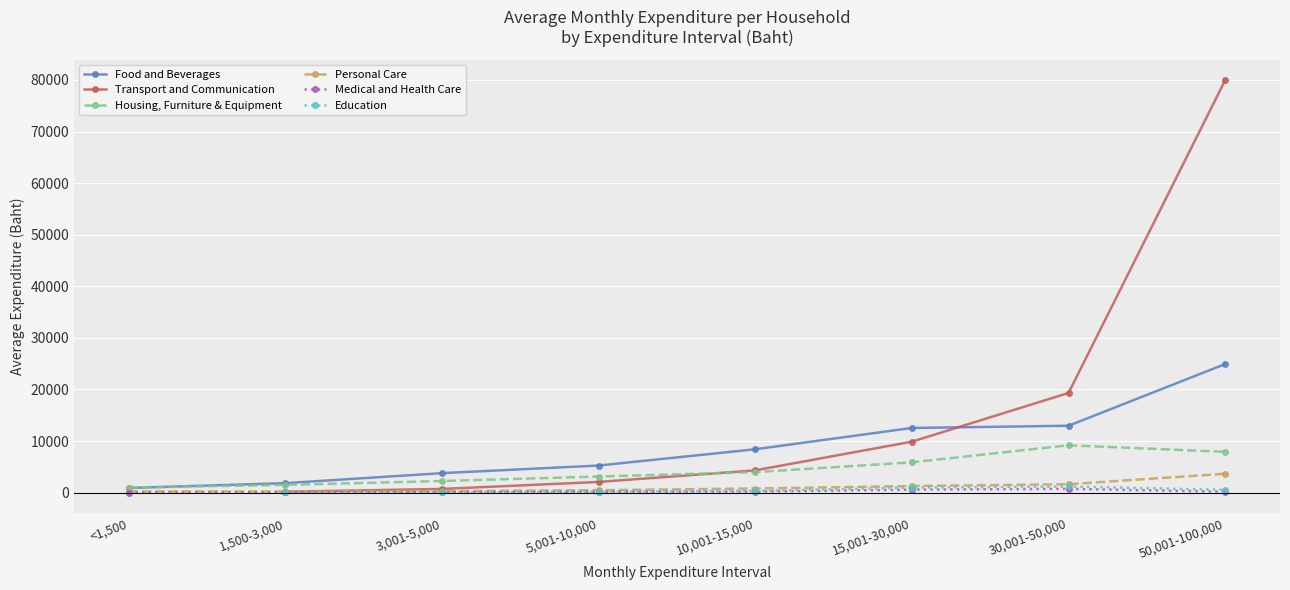

At 1,500-3,000, list the series in order from largest to smallest.

Food and Beverages, Housing, Furniture & Equipment, Personal Care, Transport and Communication, Medical and Health Care, Education